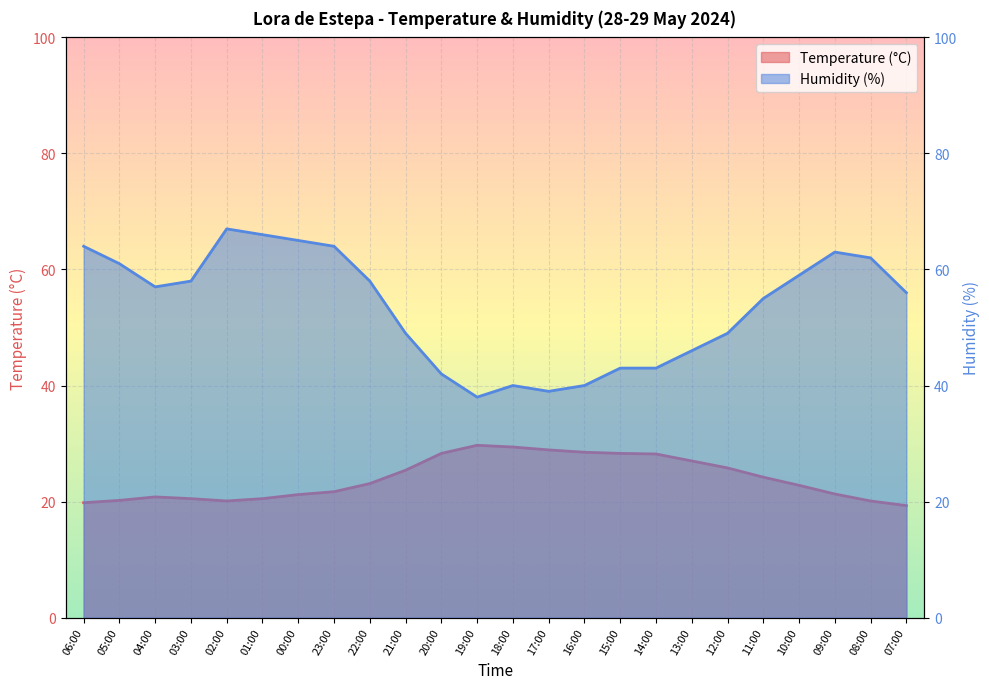

At which category does the chart reach its minimum across all series?

07:00